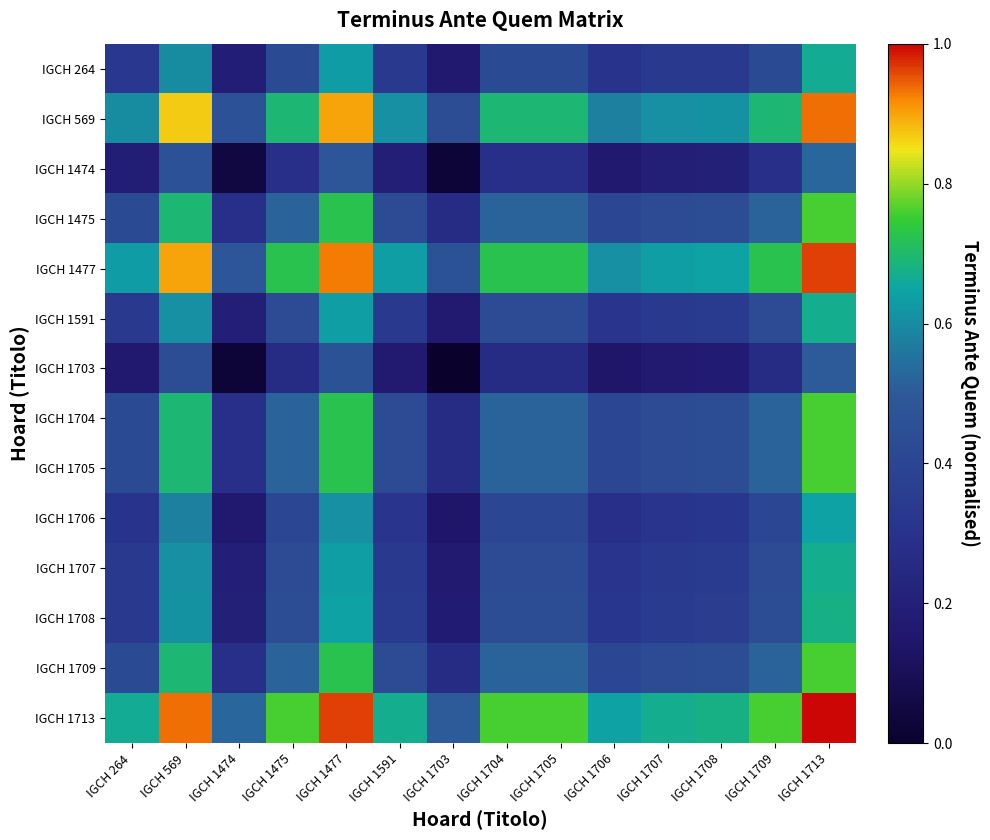

At how many categories does at least one series exceed 0?

14